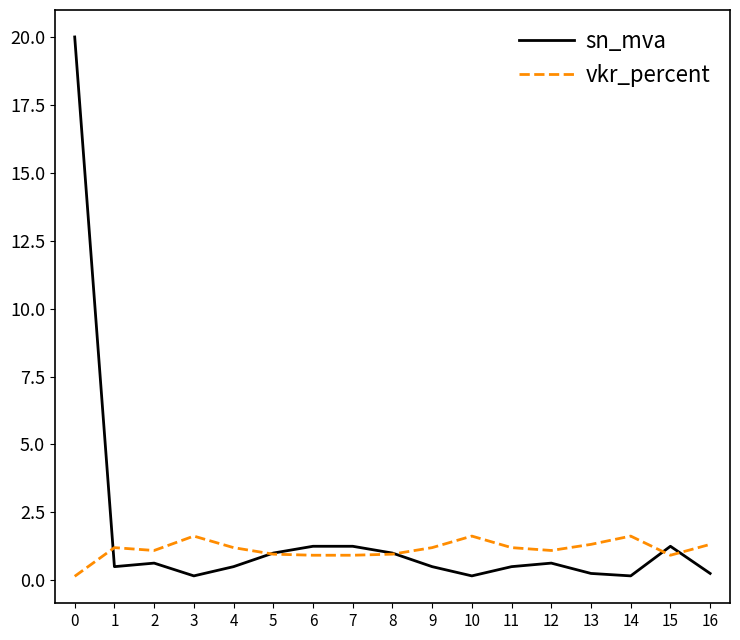

Is the value of vkr_percent at 14 greater than the value of sn_mva at 8?

Yes